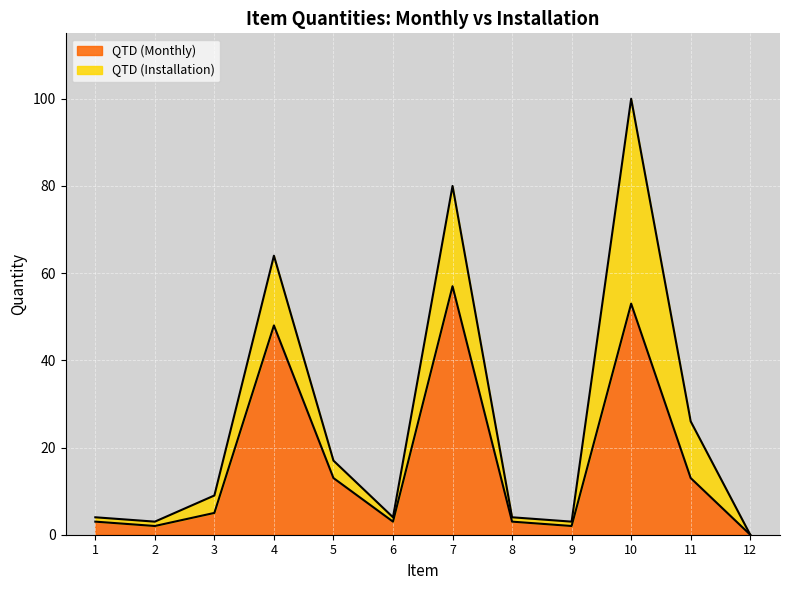

What is the value of the 1st point from the left?

3